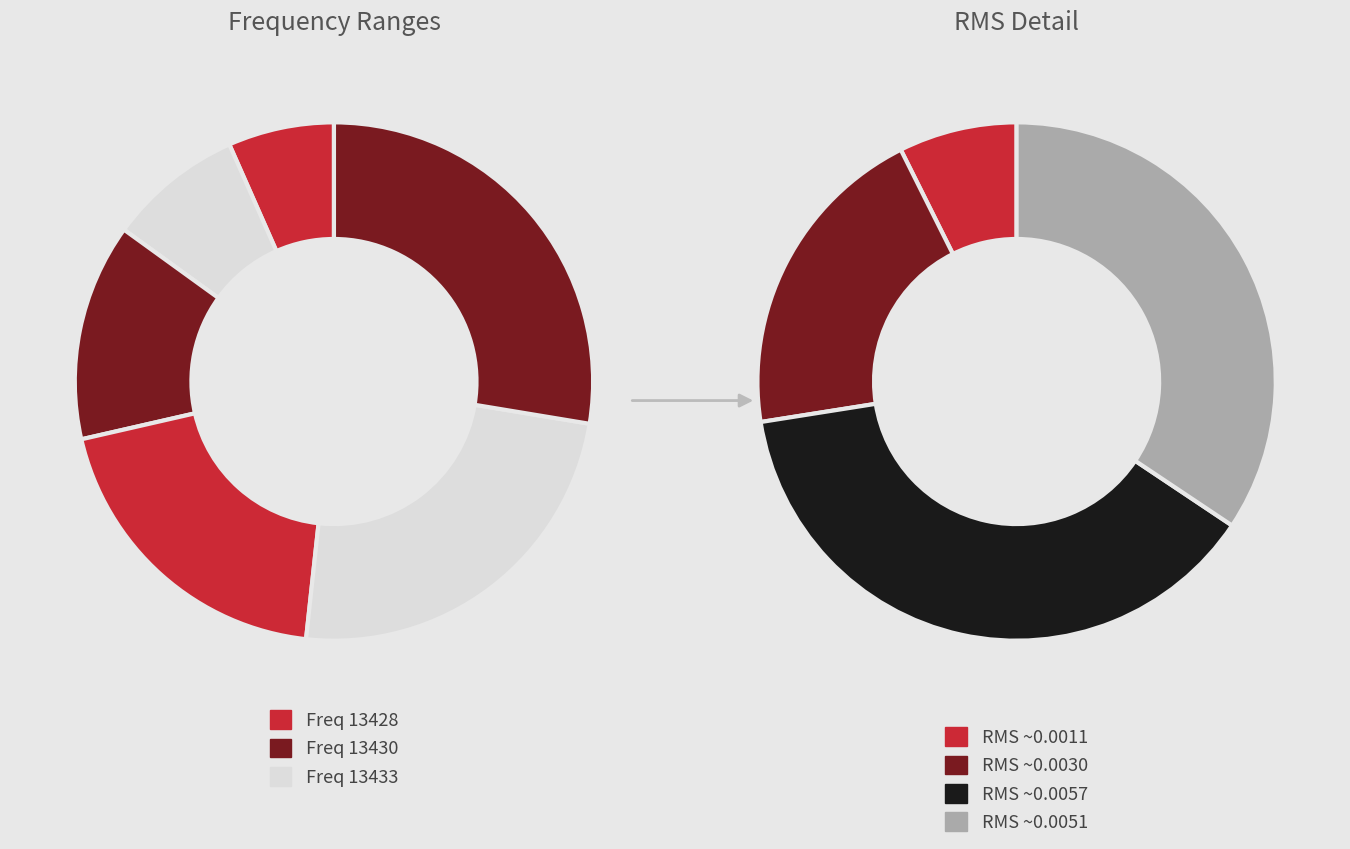

Is there a majority slice in this chart?

No